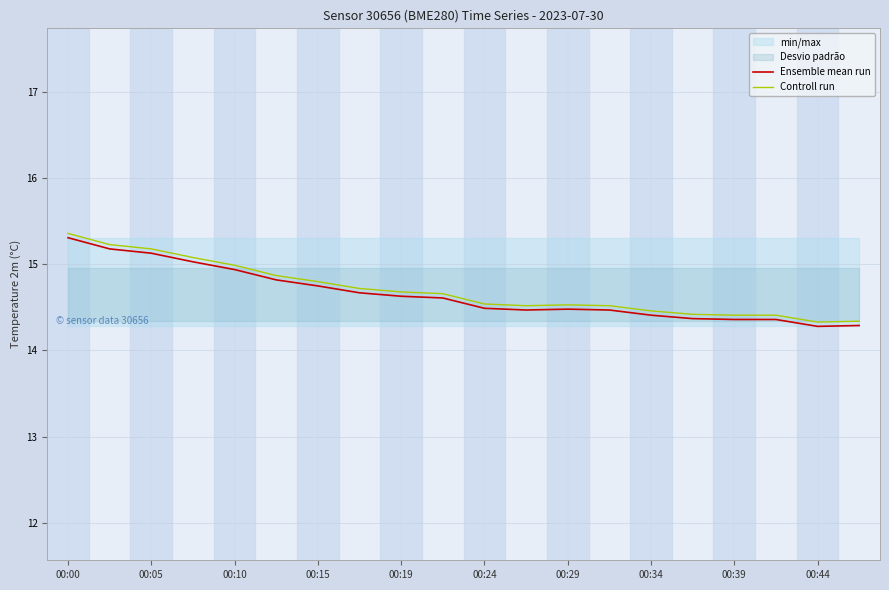

What is the highest value of the Ensemble mean run series?

15.3